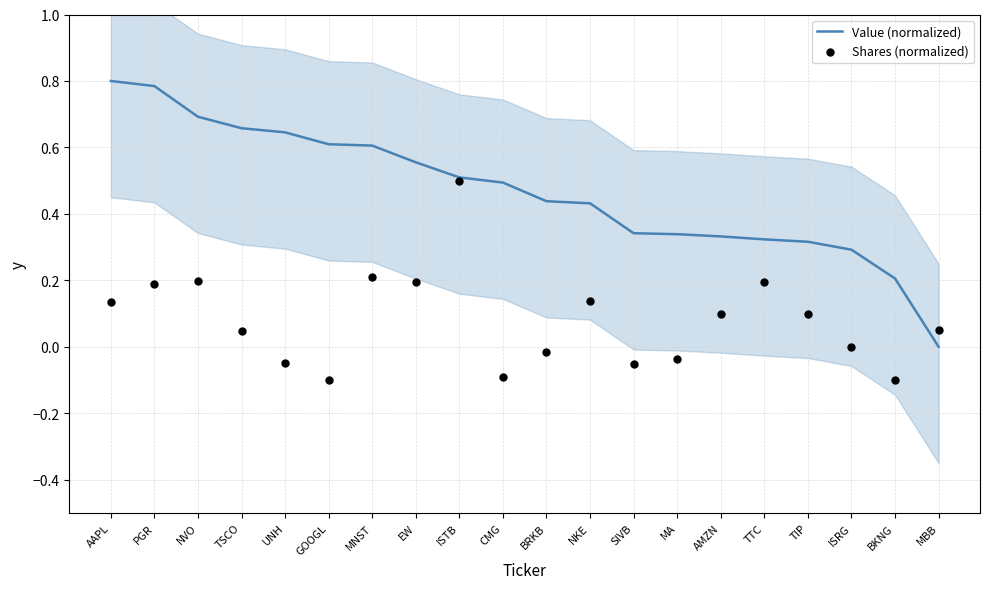

What is the total value across all series at TTC?

0.5